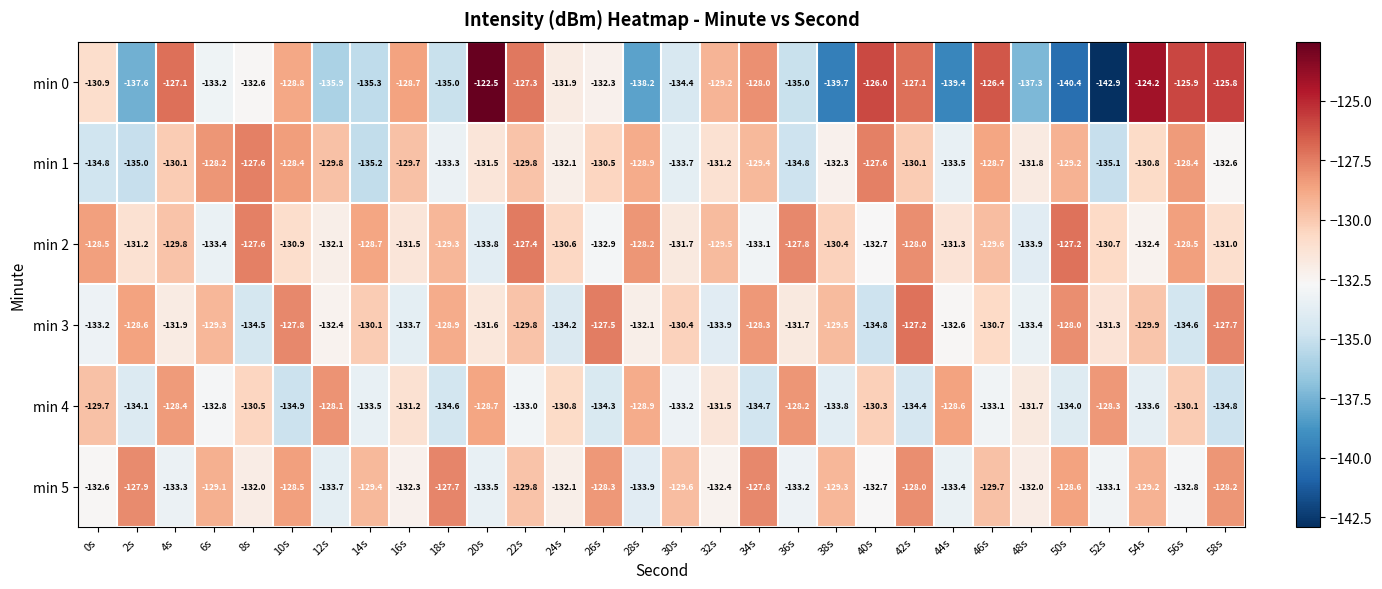

How many data points does each series have?

30